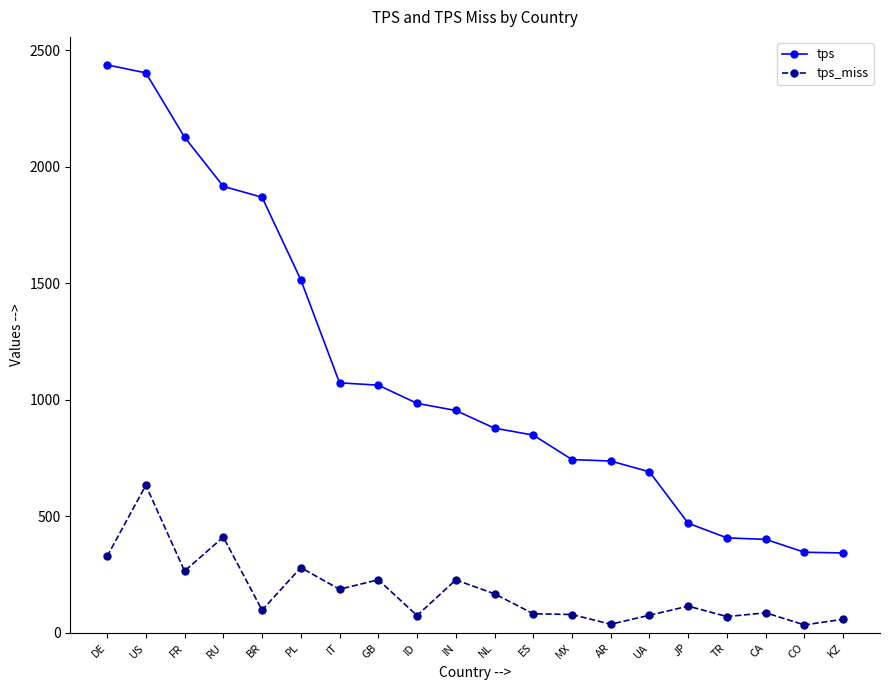

Where is tps_miss nearest to the value 333?

DE